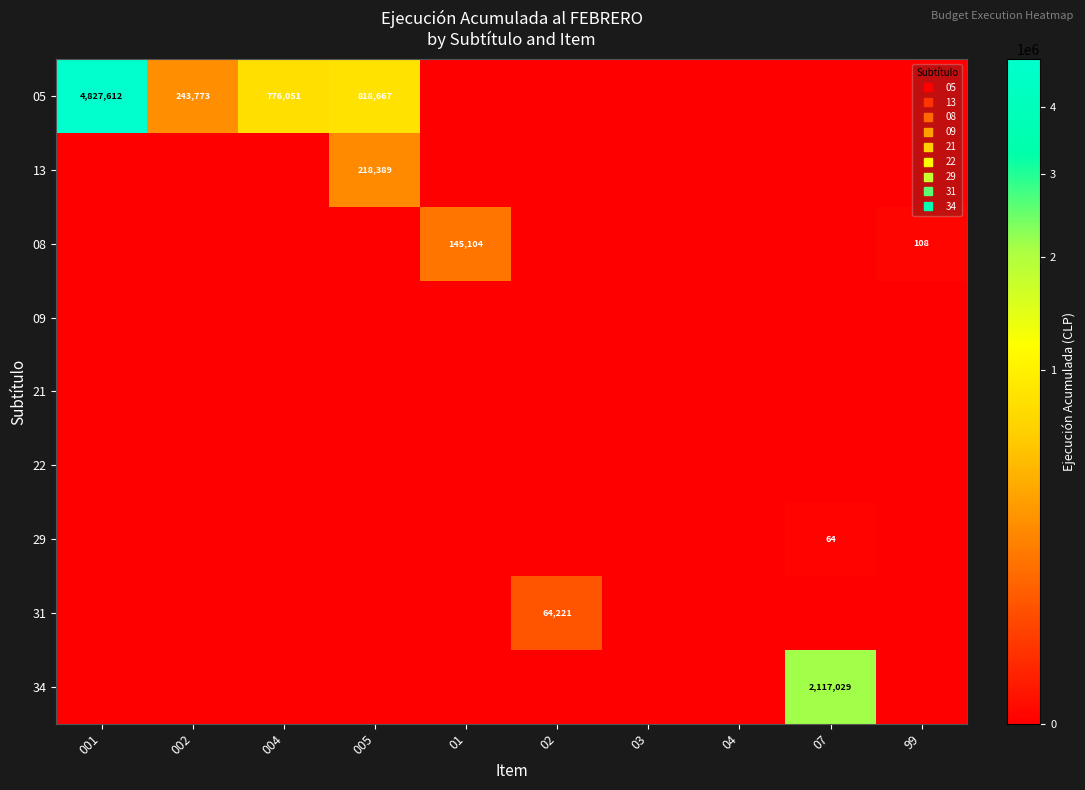

What is the difference between the maximum and minimum values in the 34 series?

2117029